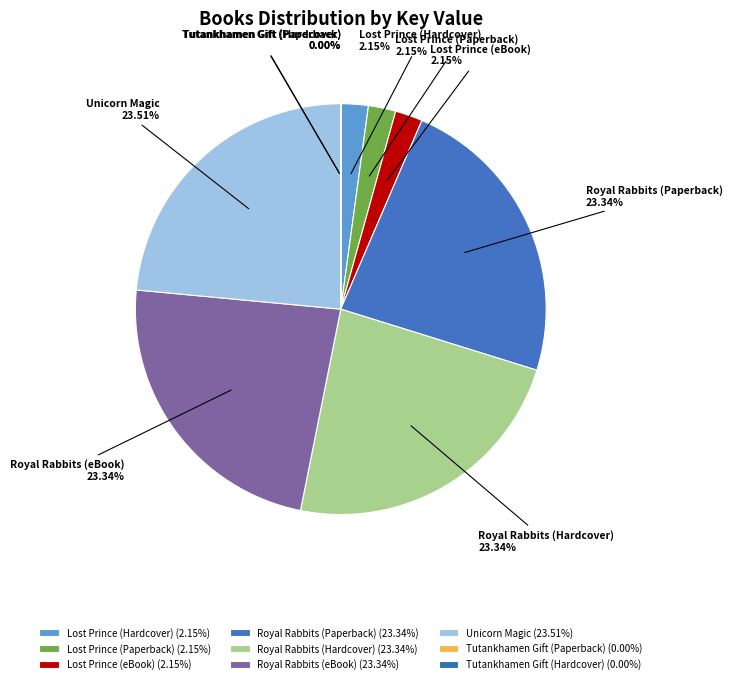

What is the ratio of the value at Unicorn Magic to the value at Lost Prince (eBook)?

10.9